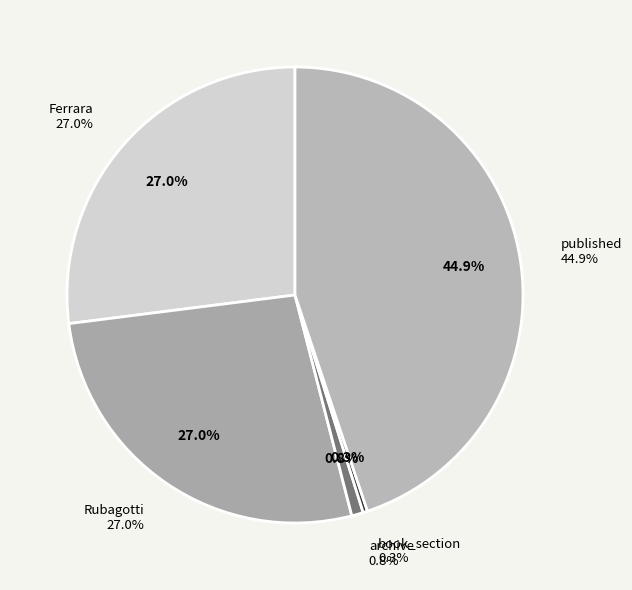

How many segments does this pie chart have?

5